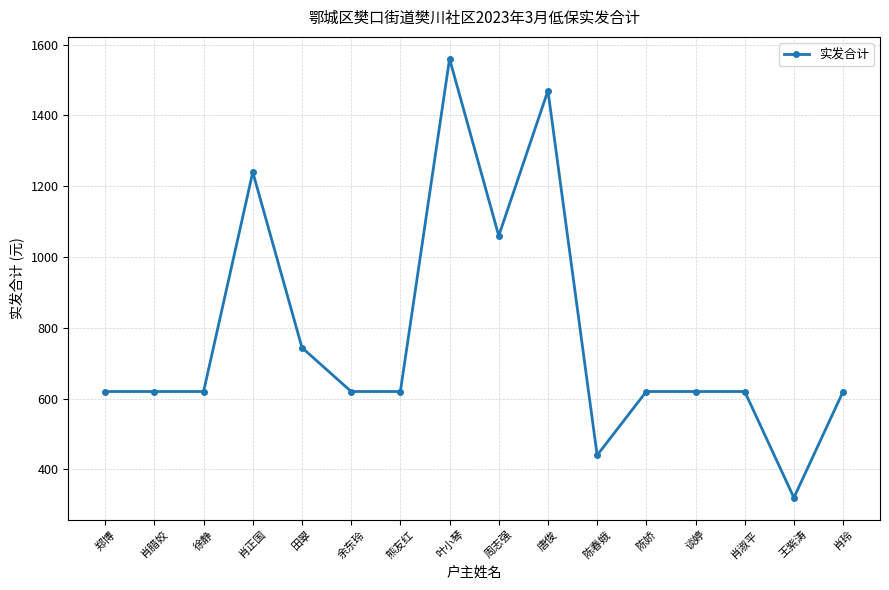

The value at 田翠 is 744. True or false?

True